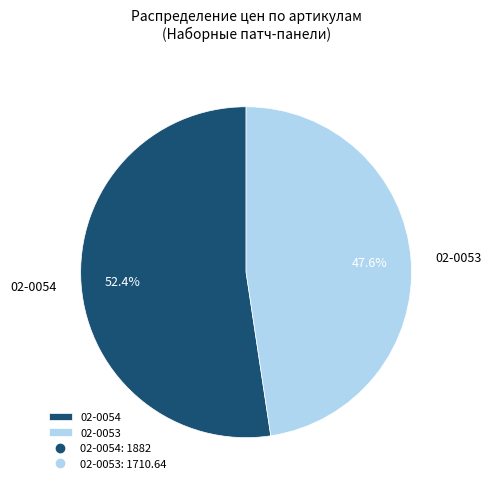

To the nearest percent, what is the difference between the largest and smallest slice percentages?

5%